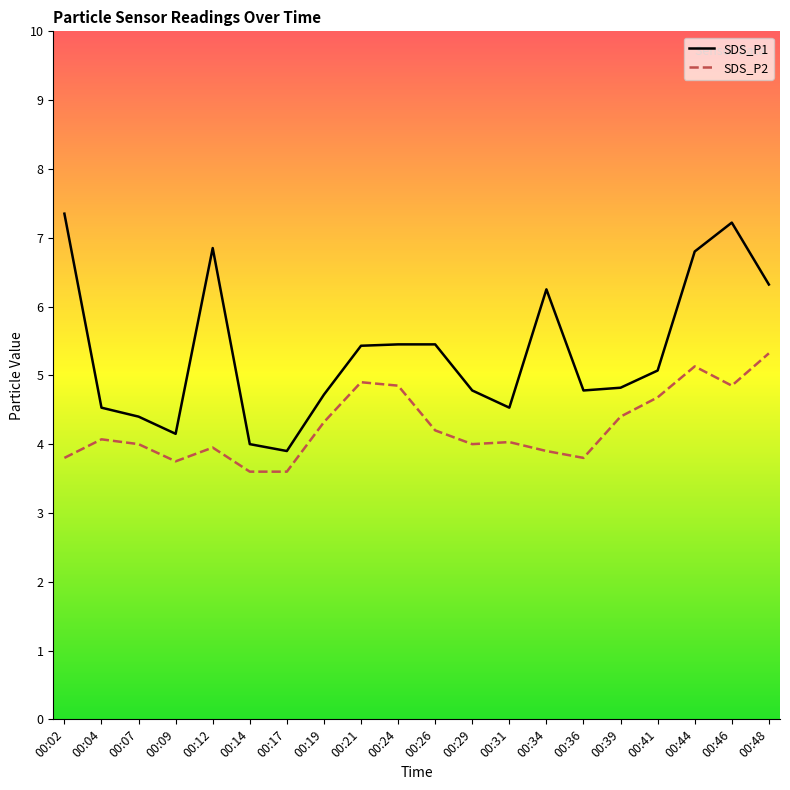

What is the difference between the SDS_P2 values at 00:07 and 00:17?

0.4